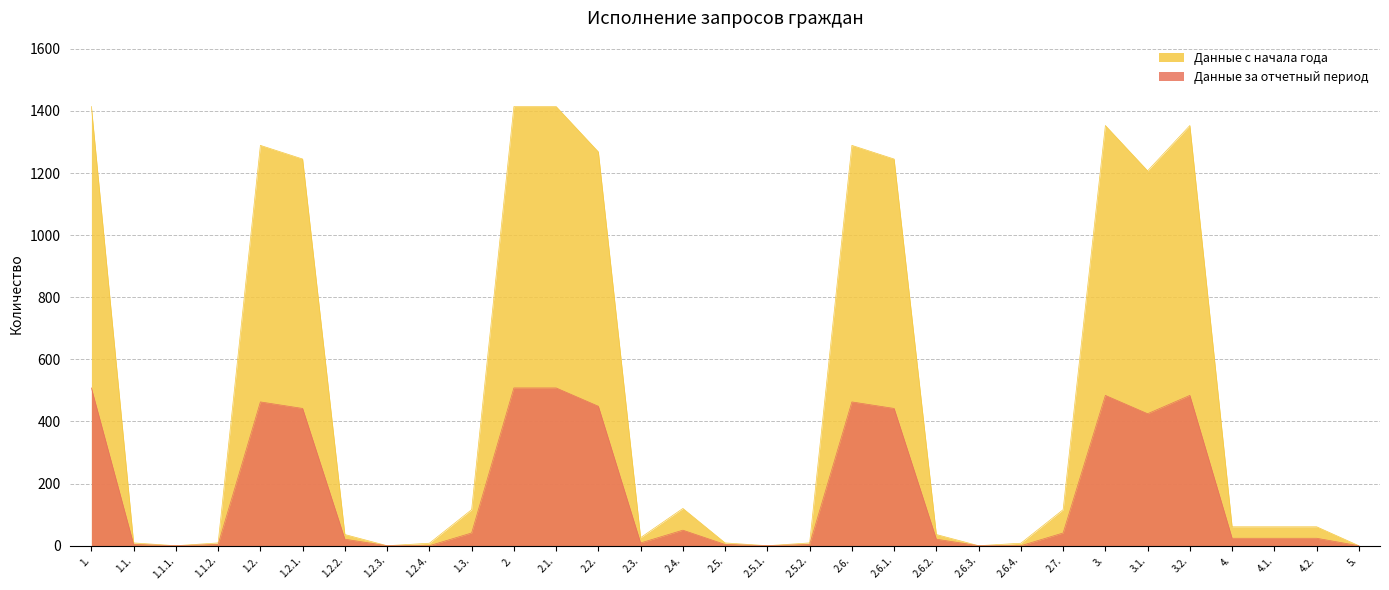

True or false: Данные с начала года and Данные за отчетный период cross at least once.

False